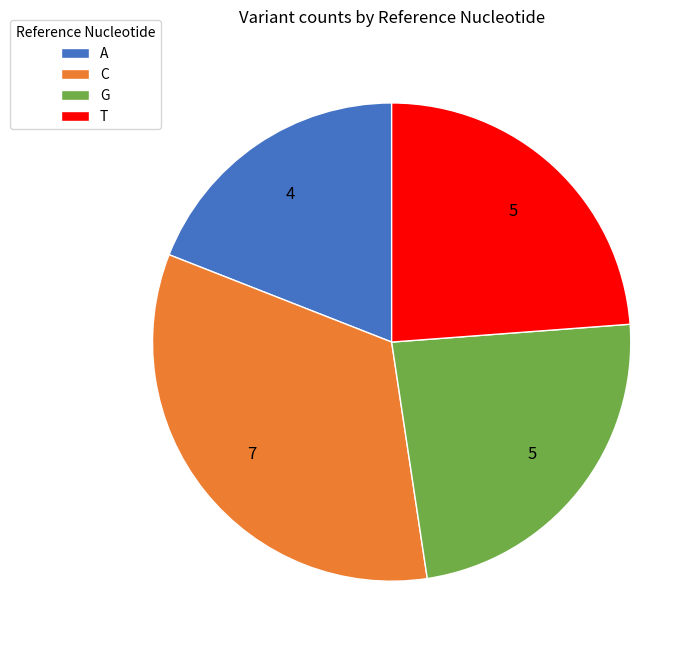

The A slice represents 10% of the pie. True or false?

False